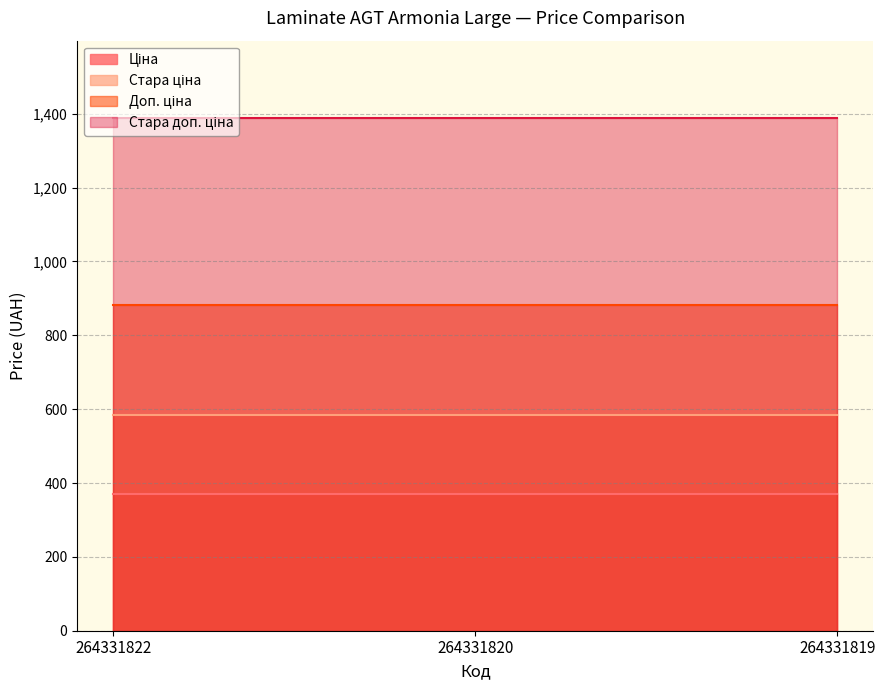

Rank the series by their maximum value, from highest to lowest.

Стара доп. ціна, Доп. ціна, Стара ціна, Ціна